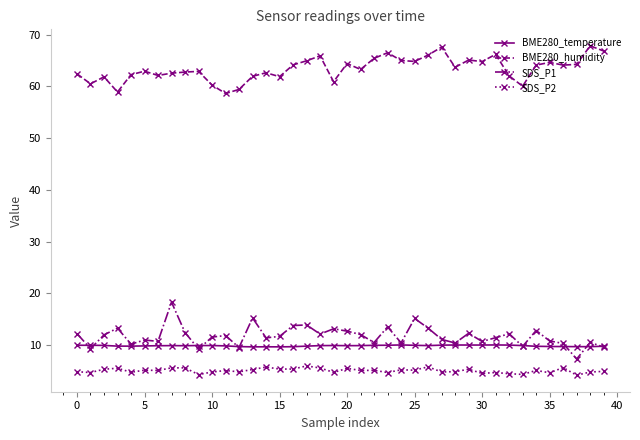

What is the smallest value displayed?

4.2